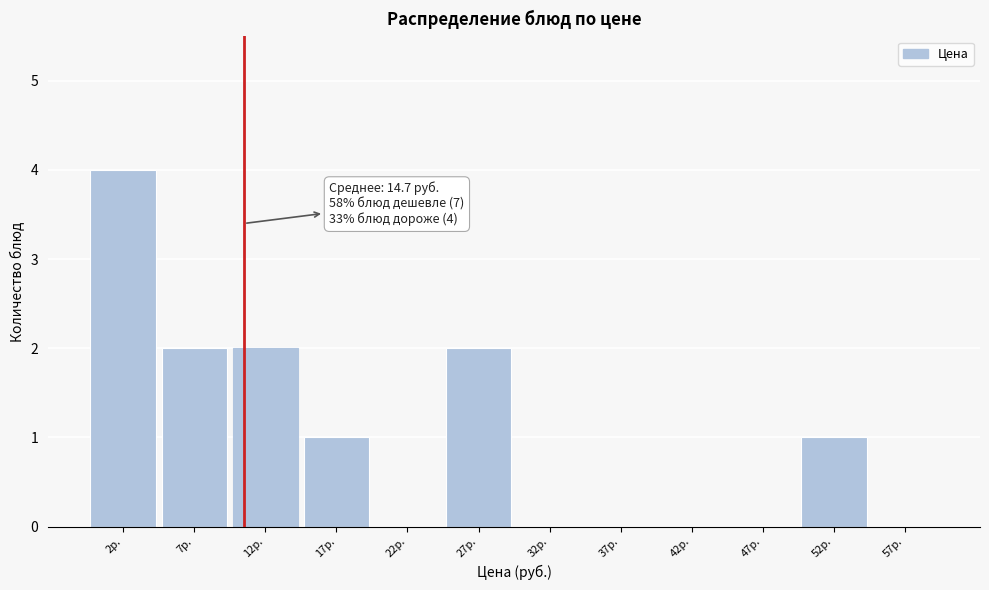

Over which range of the x-axis is the bar tallest?

0 to 5